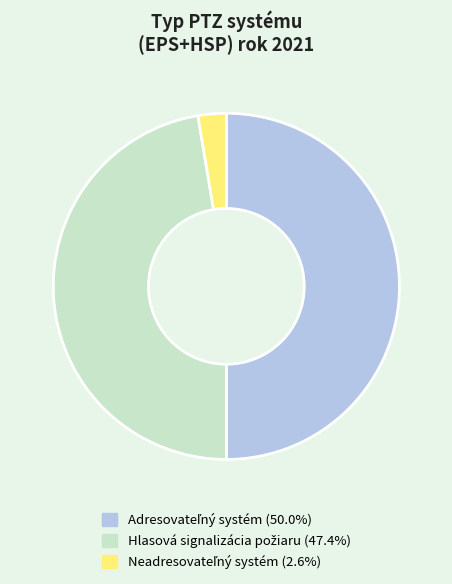

Count the number of slices in the pie.

3